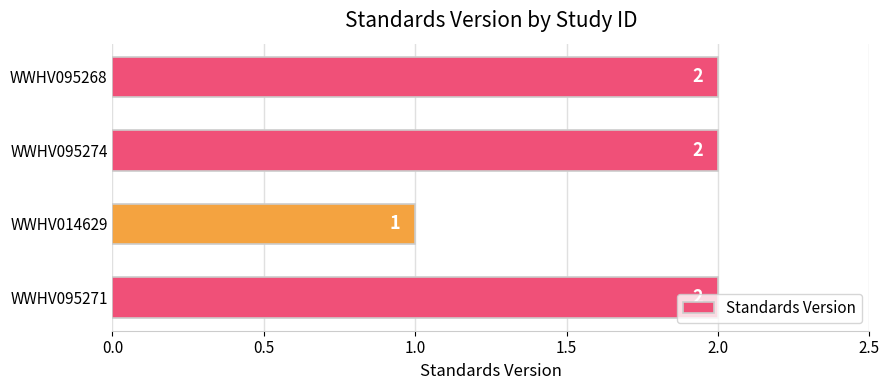

What is the minimum value shown in the chart?

1